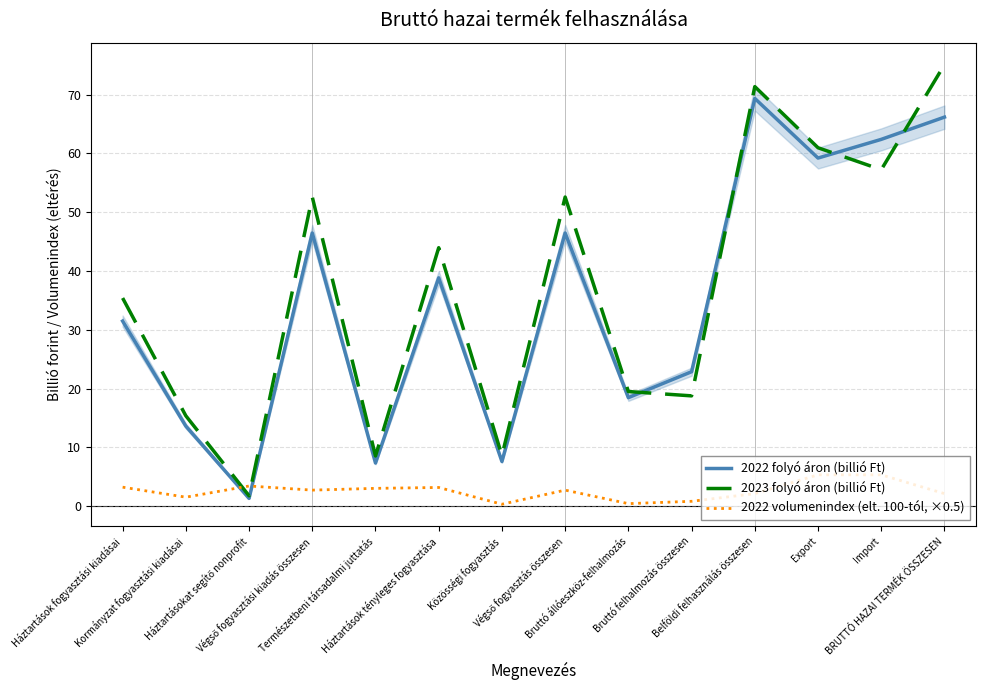

In 2023 folyó áron (billió Ft), how many points are higher than both neighbors (excluding endpoints)?

4